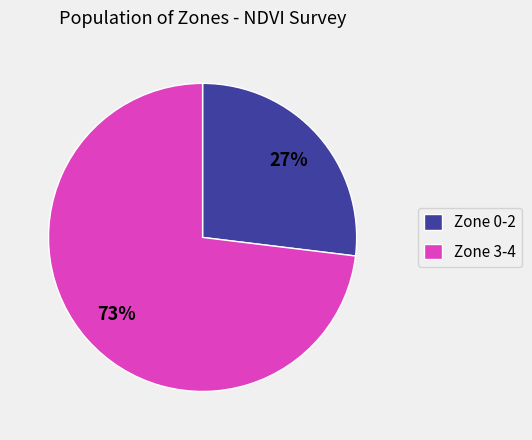

What is the largest slice in the pie chart?

Zone 3-4